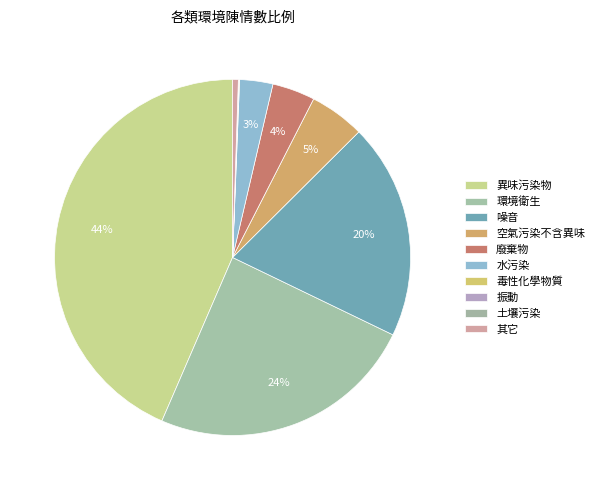

To the nearest percent, what portion does 異味污染物 represent?

44%